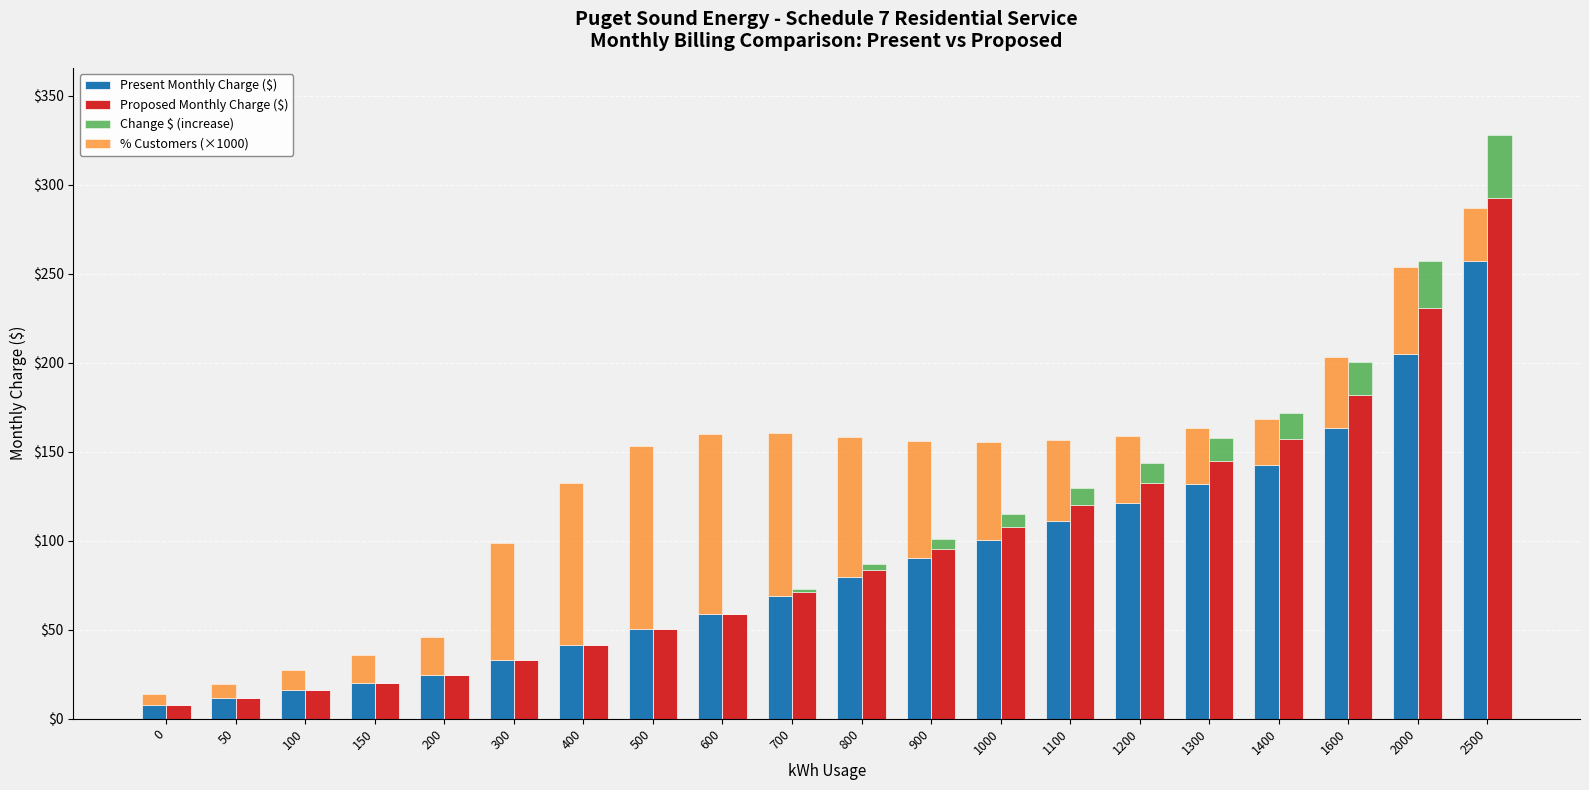

At which category is the sum across all series the highest?

2500